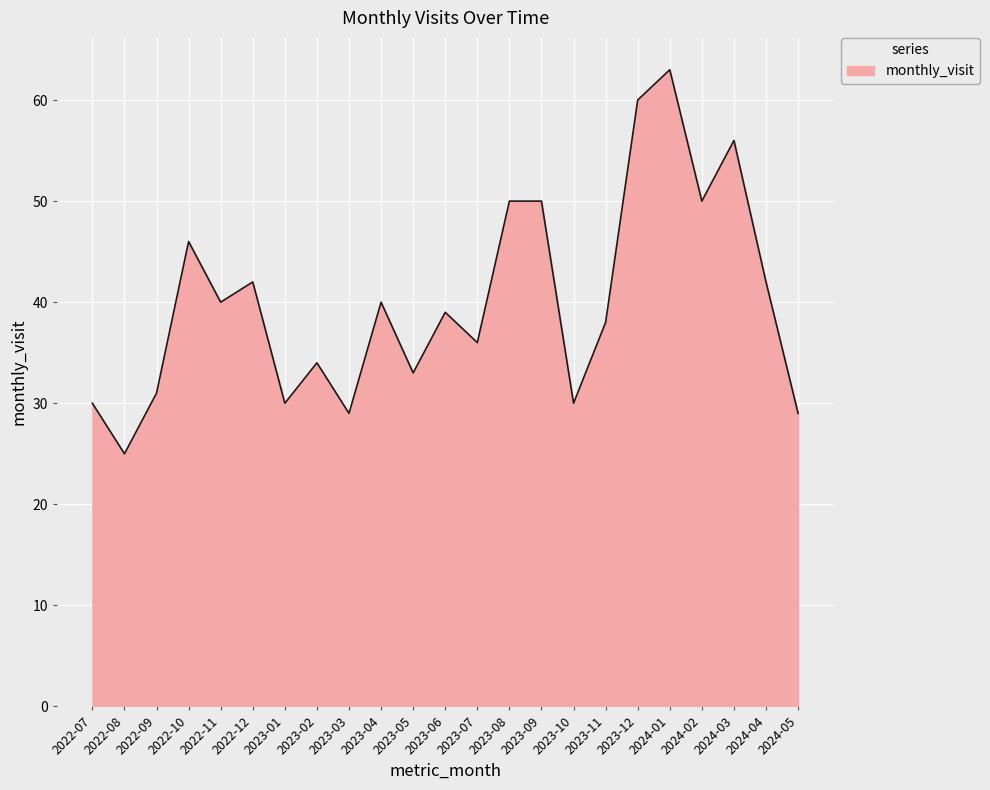

What is the change in value from 2023-01 to 2024-04?

+12